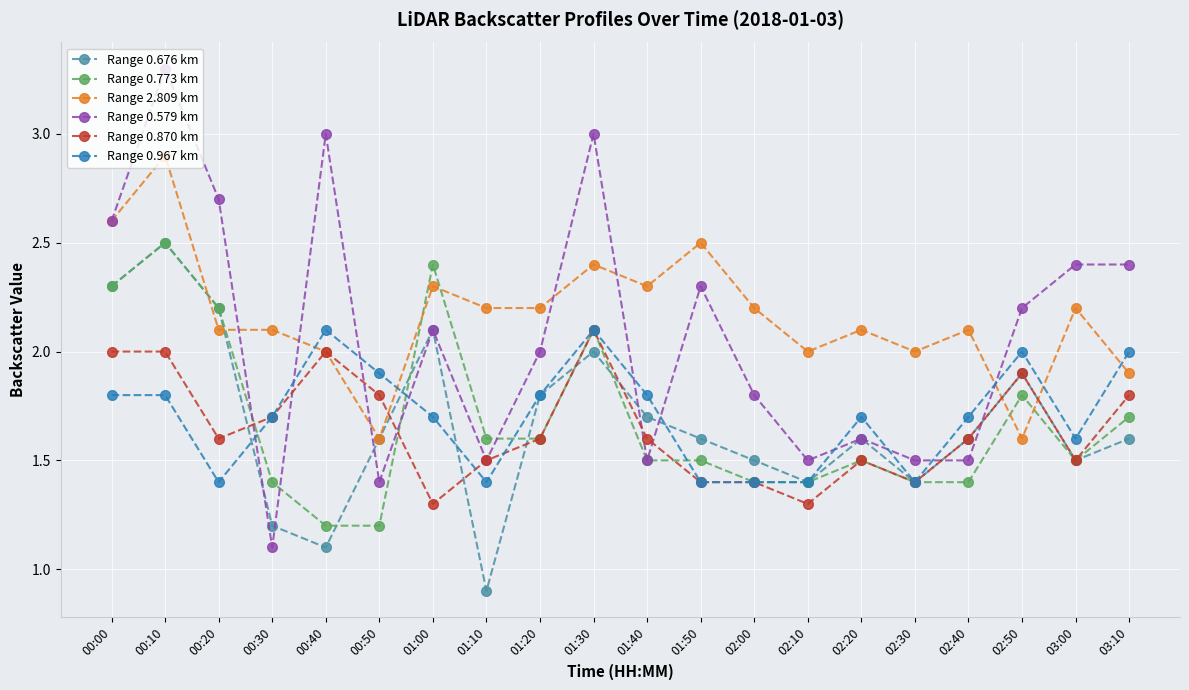

What is the greatest value displayed?

3.3